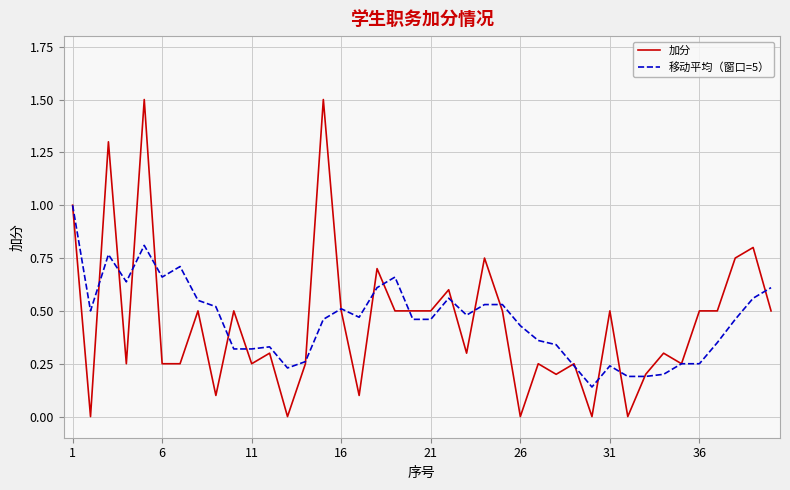

Which series has the largest range (max minus min)?

加分